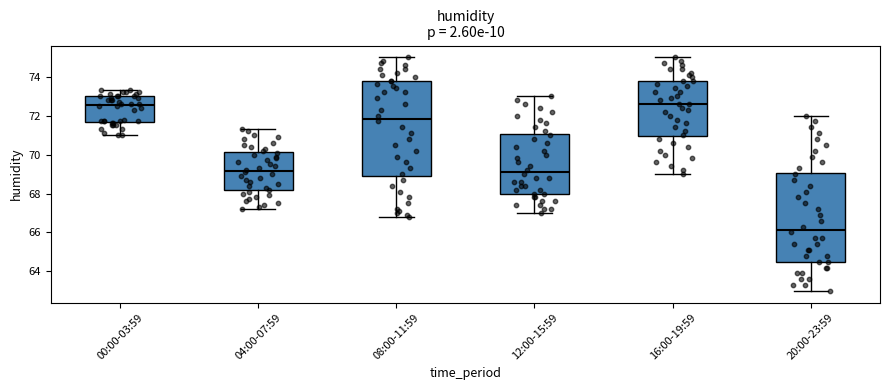

Which box's median line is the lowest?

20:00-23:59